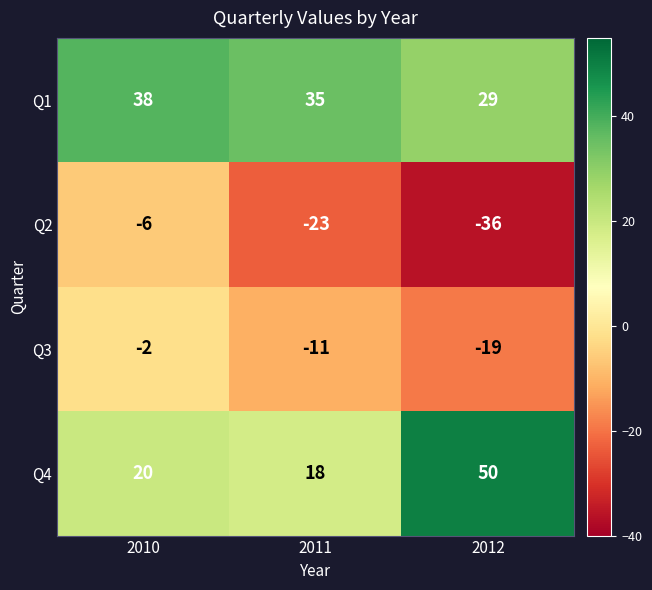

Rank the series at 2011 from highest to lowest value.

Q1, Q4, Q3, Q2